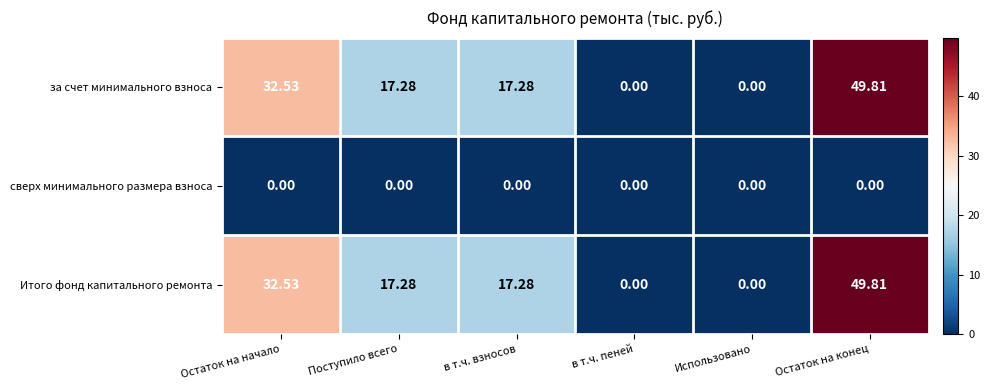

At which category does the chart reach its peak across all series?

Остаток на конец